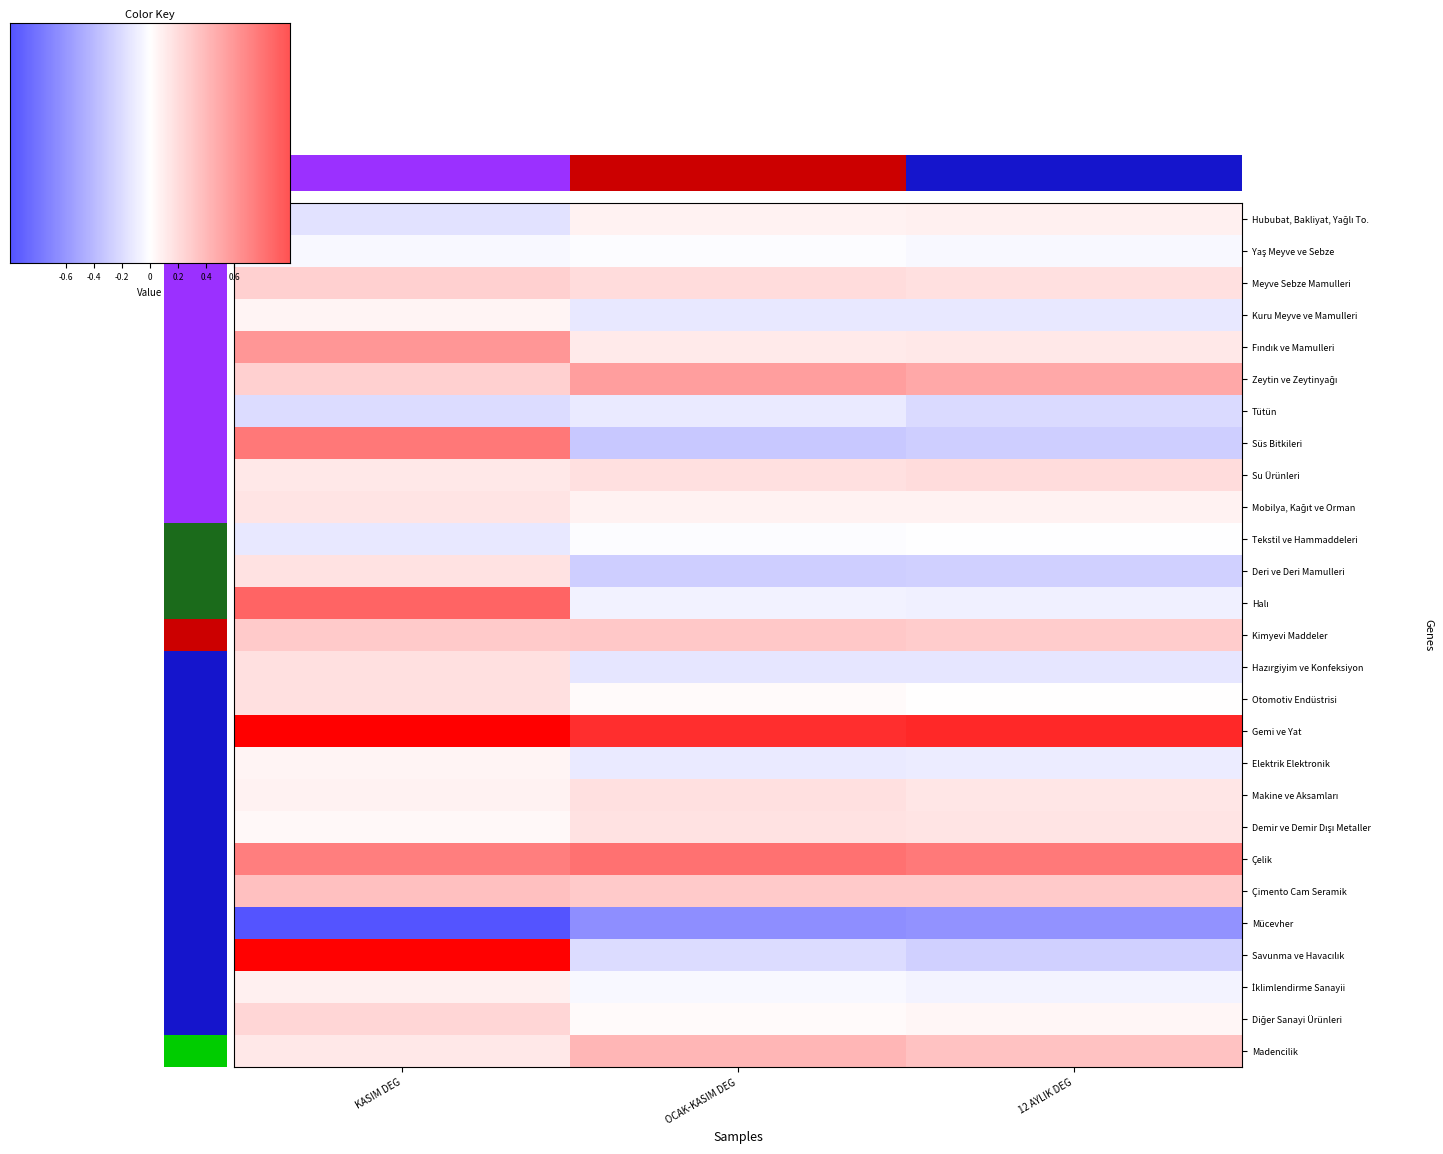

What value does the Hazırgiyim ve Konfeksiyon series have at KASIM DEG?

0.2